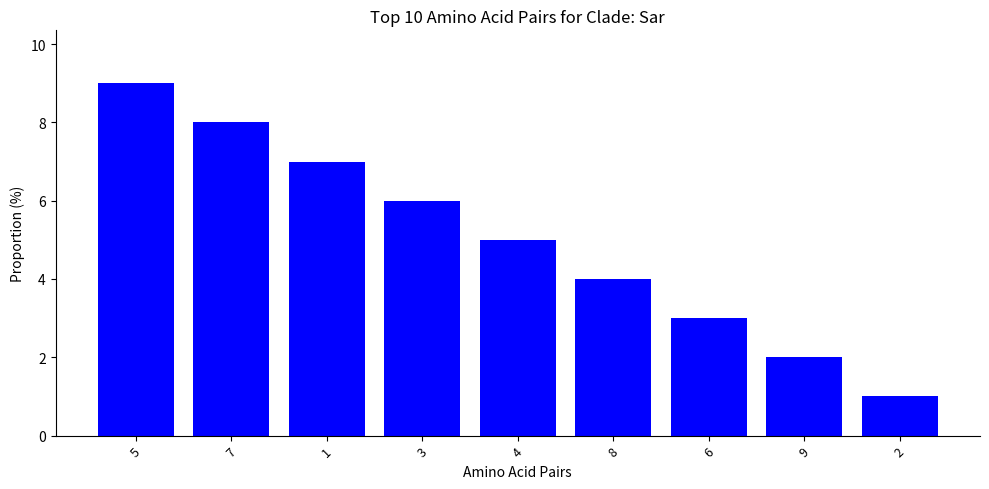

Rank the categories by value from highest to lowest.

5, 7, 1, 3, 4, 8, 6, 9, 2